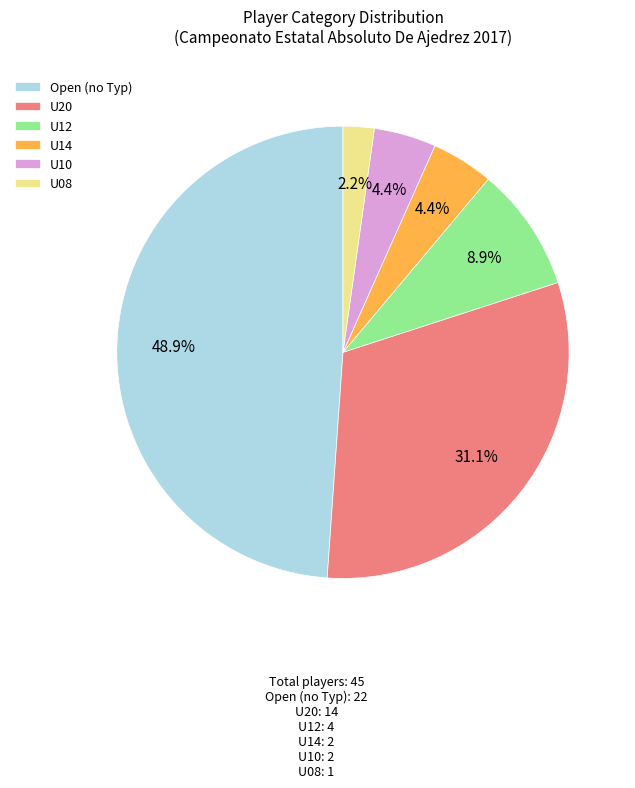

Is U14 the majority of the pie?

No